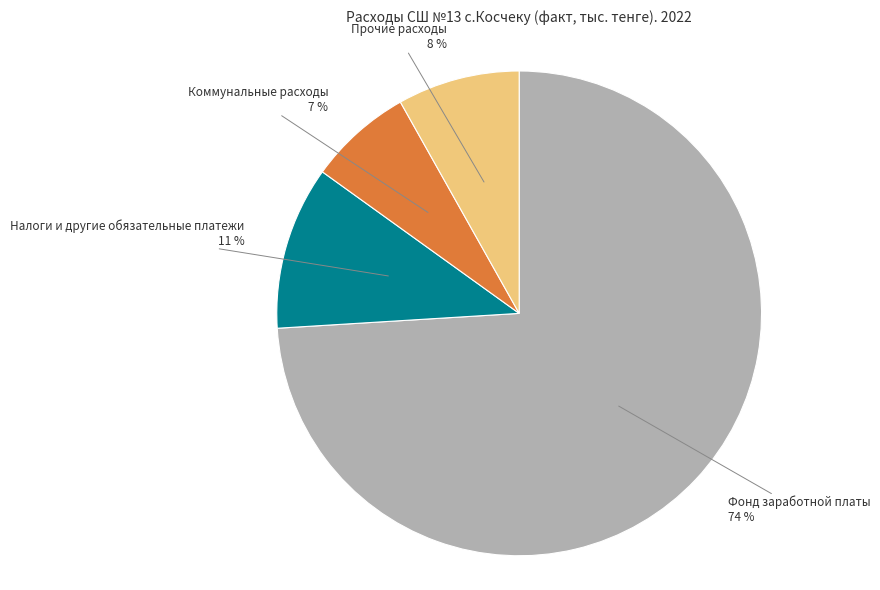

Count the number of slices in the pie.

4